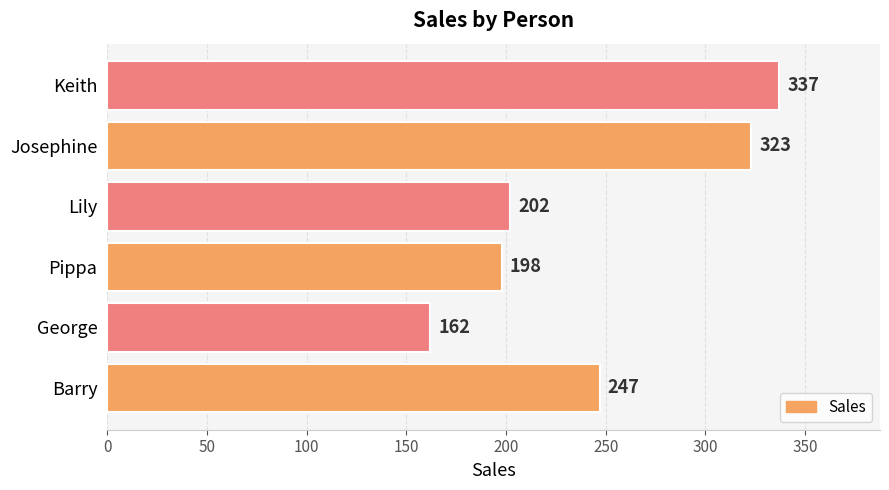

List the labels in order of value, smallest first.

George, Pippa, Lily, Barry, Josephine, Keith